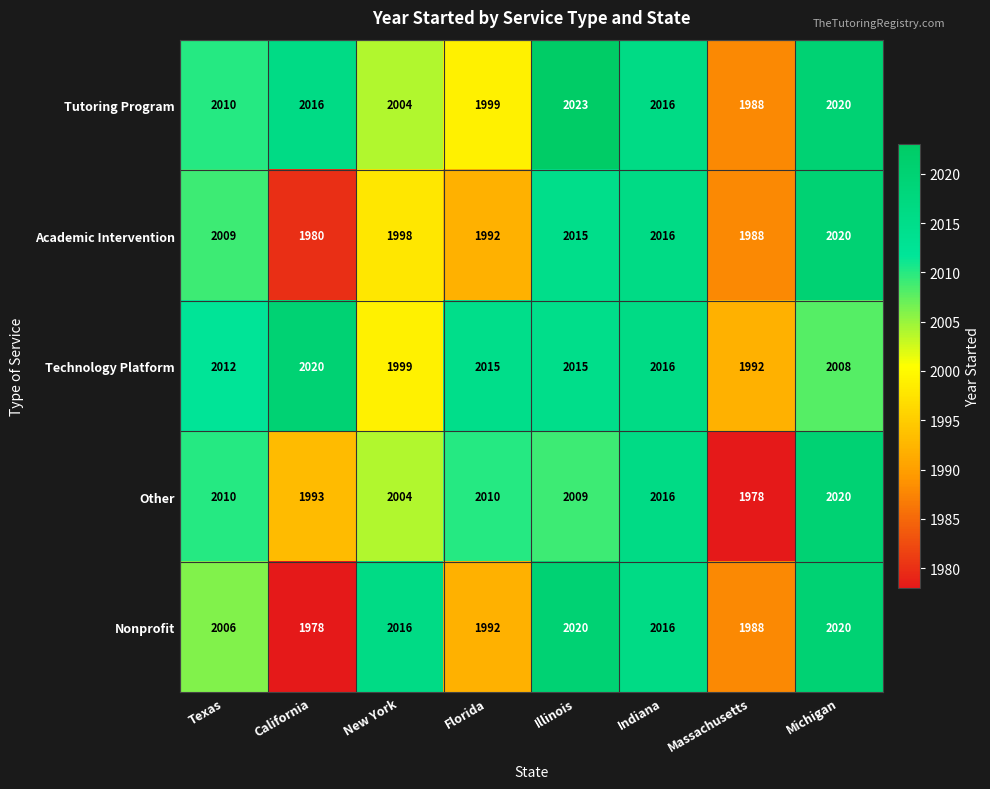

What is the difference between the highest and lowest values at New York?

18